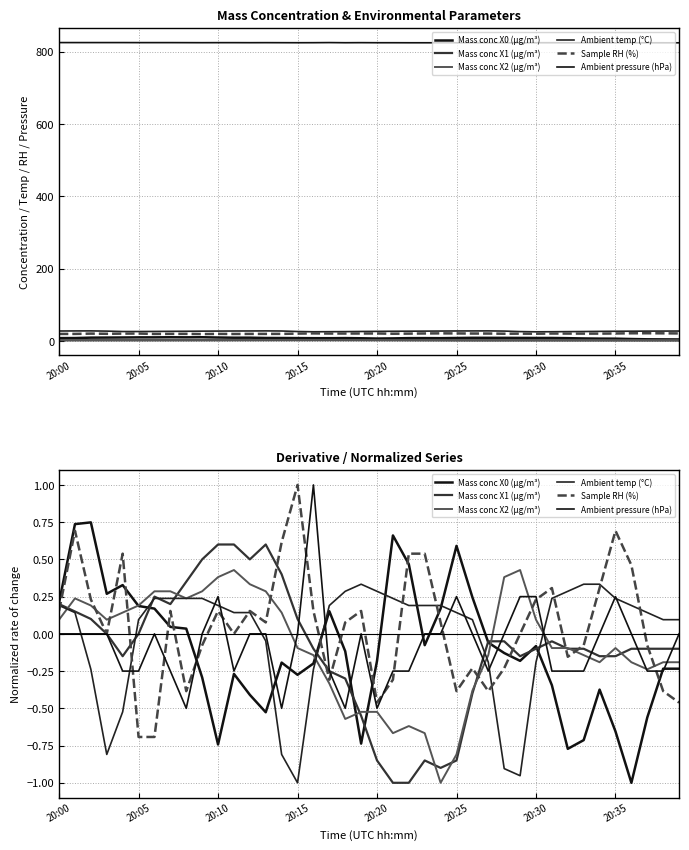

Is this an area chart (filled region under the line)?

No